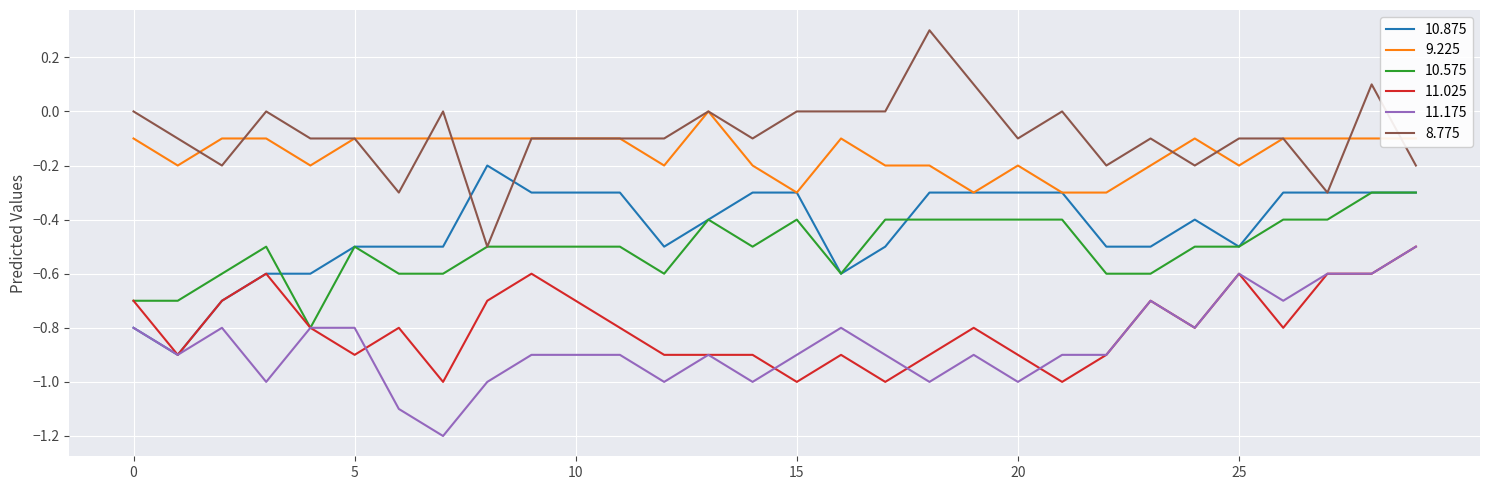

What is the maximum value for 10.575?

-0.3